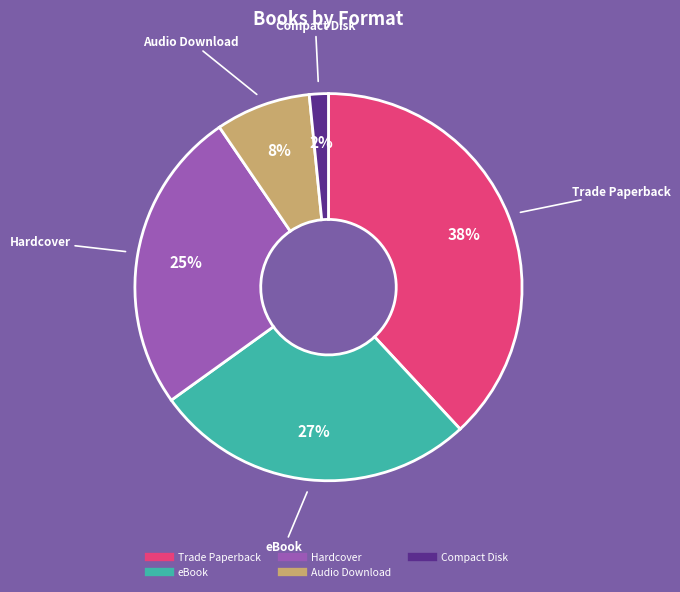

What is the largest slice in the pie chart?

Trade Paperback